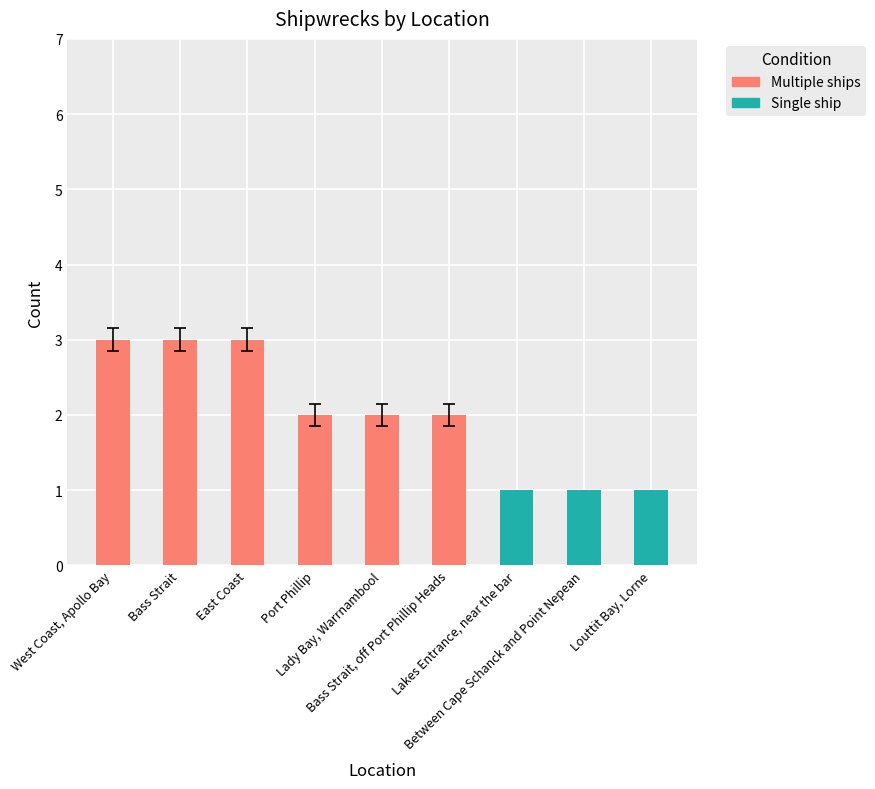

Are the bars grouped side by side (vs. stacked)?

No